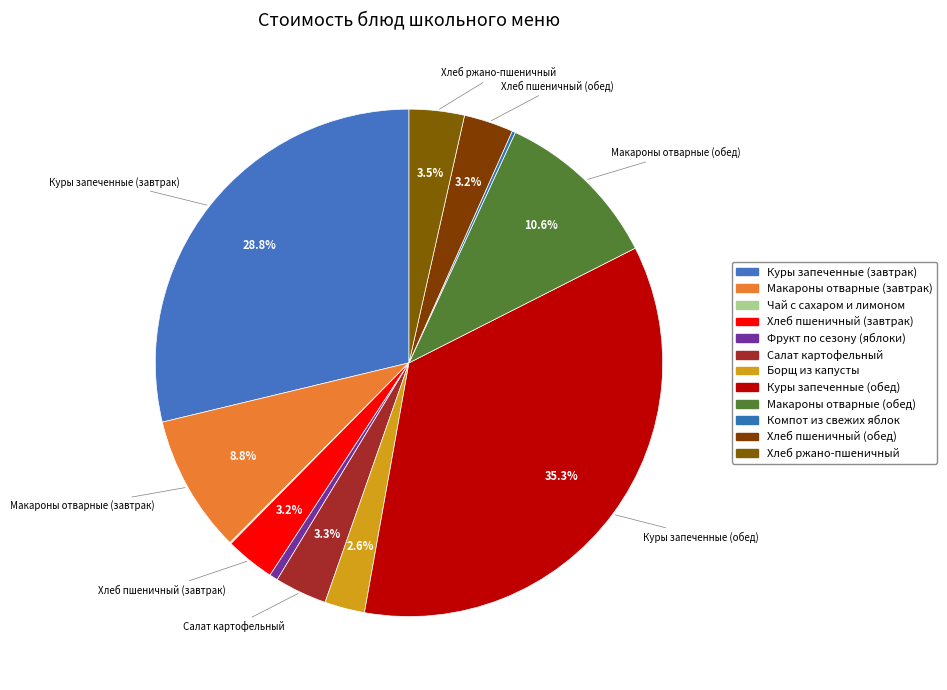

How many segments does this pie chart have?

12